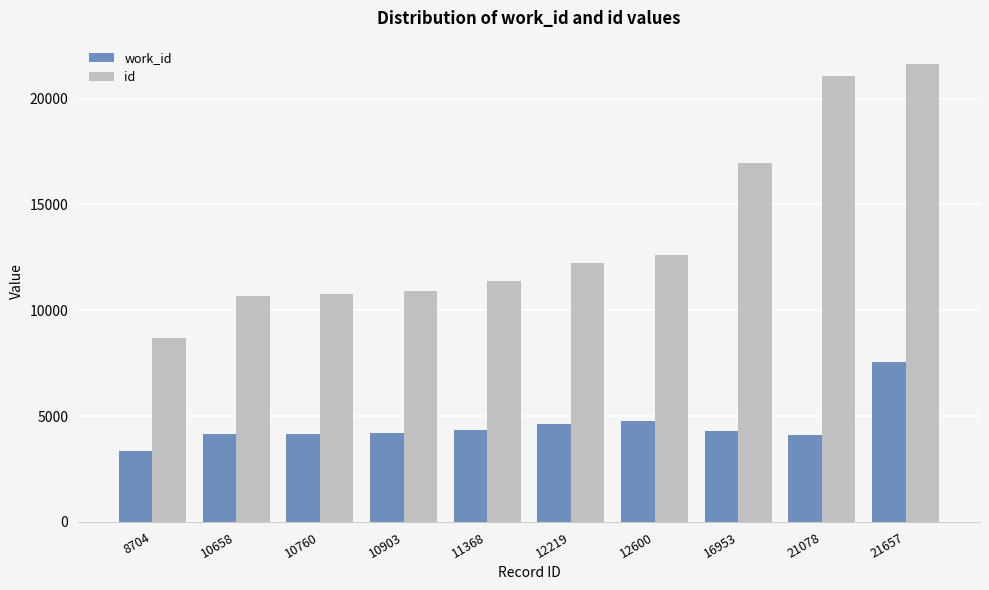

Which label corresponds to the smallest value in the chart?

8704